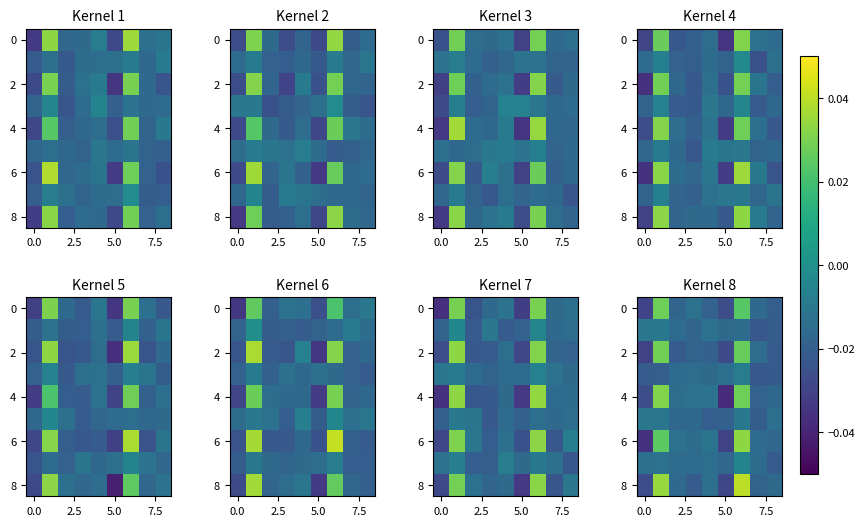

Which series has the largest total across all categories?

8